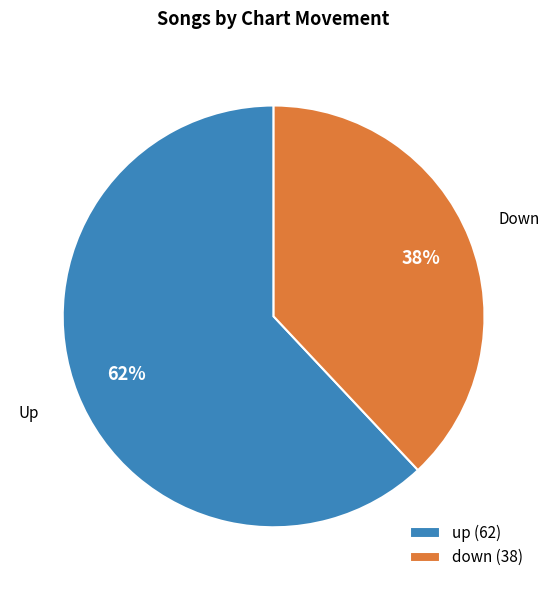

True or false: up accounts for 68% of the total.

False